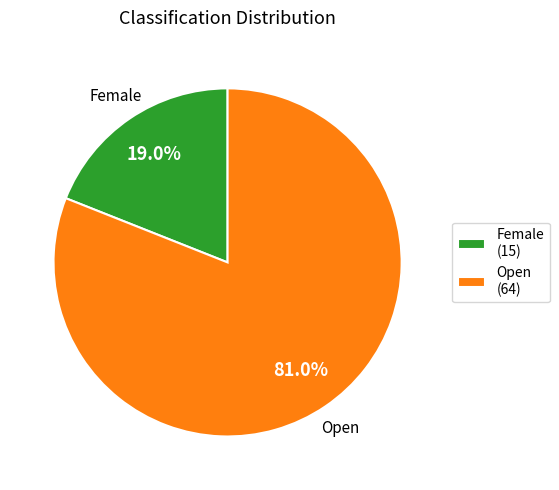

True or false: Female accounts for 12% of the total.

False